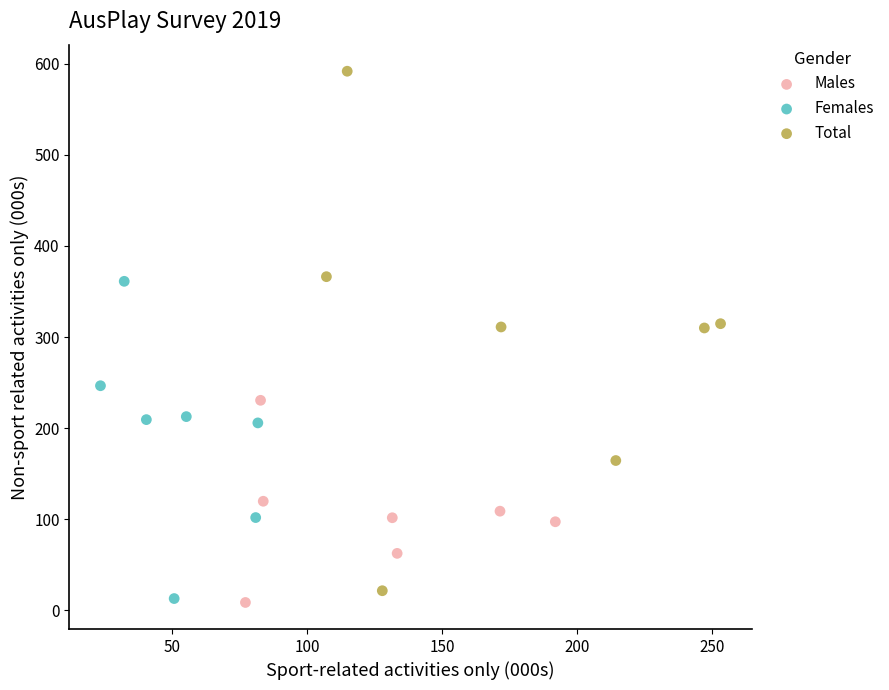

Which series has the widest spread of Y values?

Total